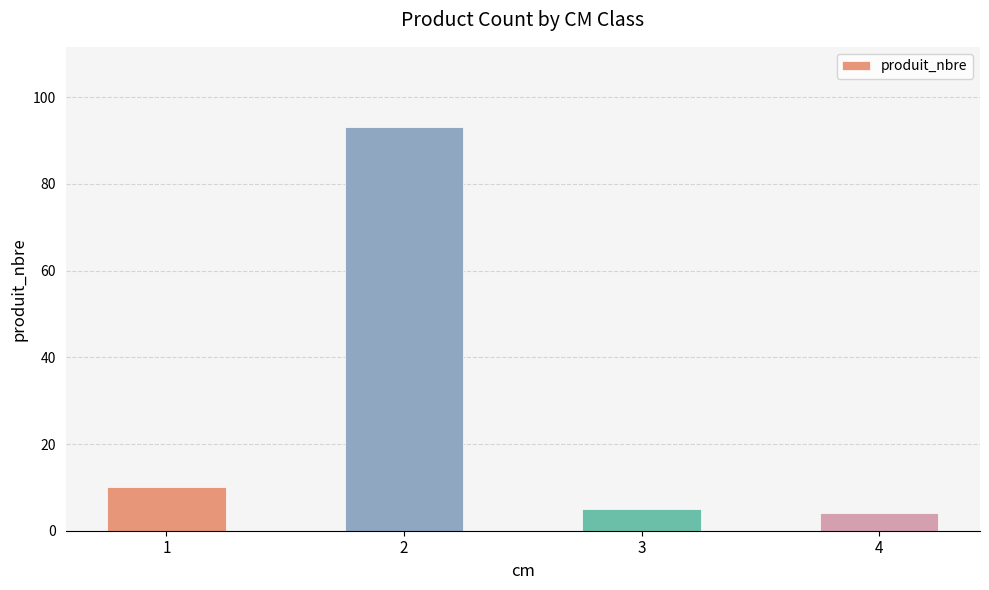

What value does the data have at 4?

4